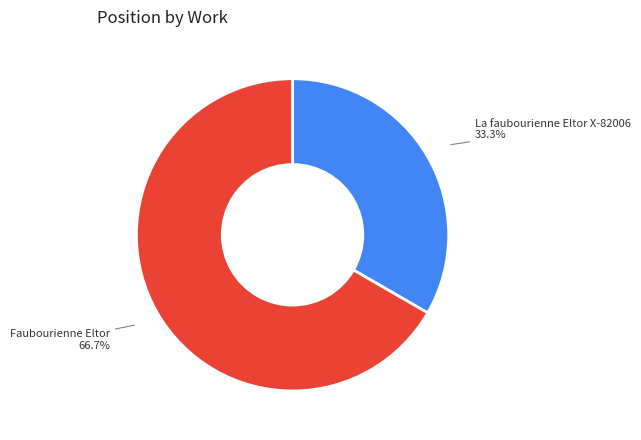

Is there any slice that represents more than half of the pie?

Yes